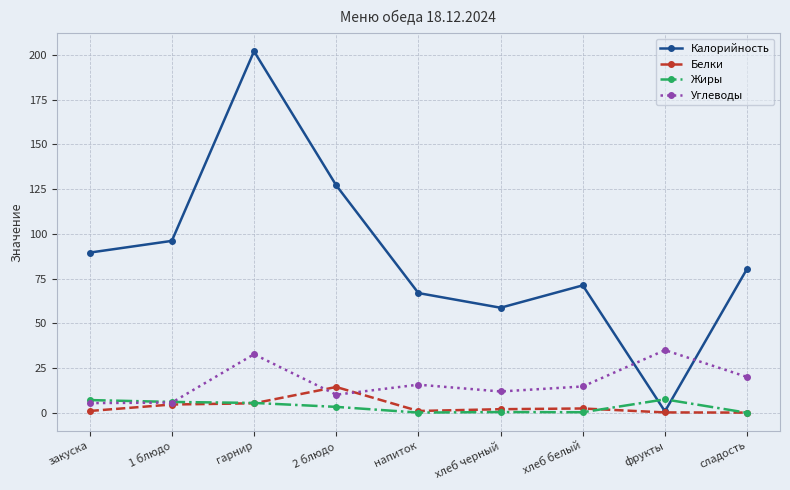

How many categories are shown in the chart?

9